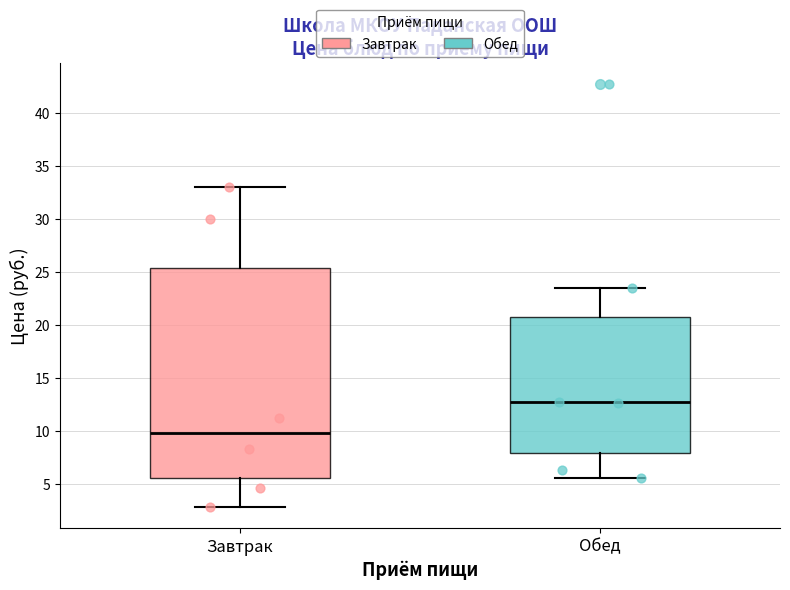

Where does the lower whisker of the box for Завтрак end on the y-axis? The values are not printed on the chart, so give them approximately, as read against the axis.

3.0